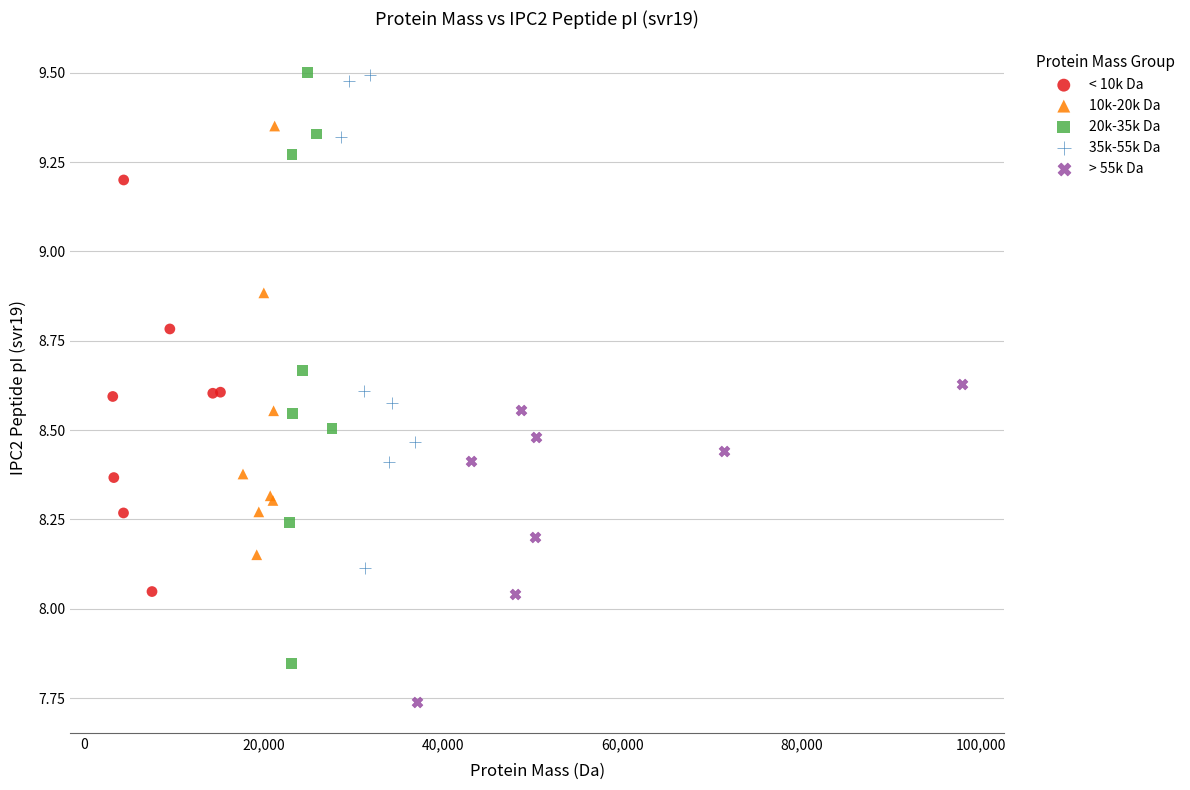

Which series has the widest spread of Y values?

20k-35k Da